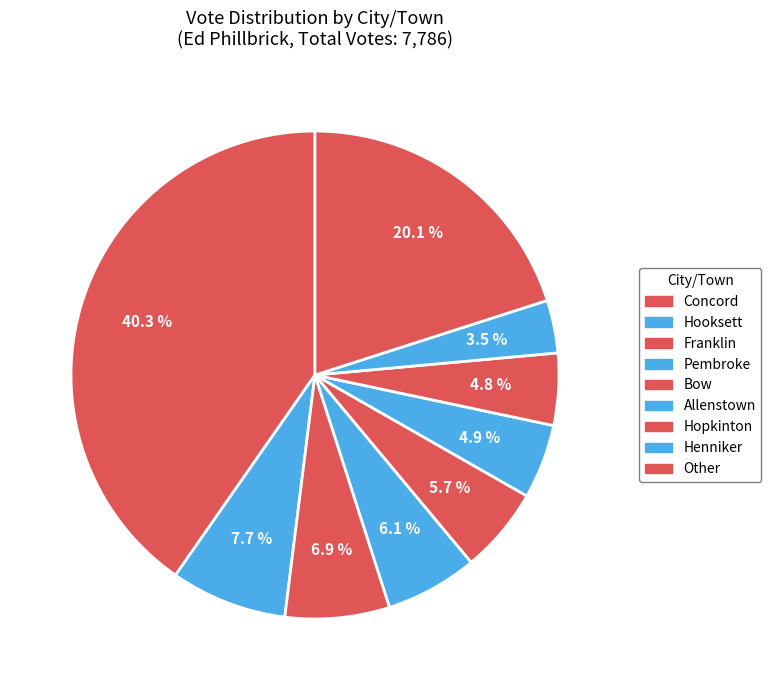

How many segments does this pie chart have?

9